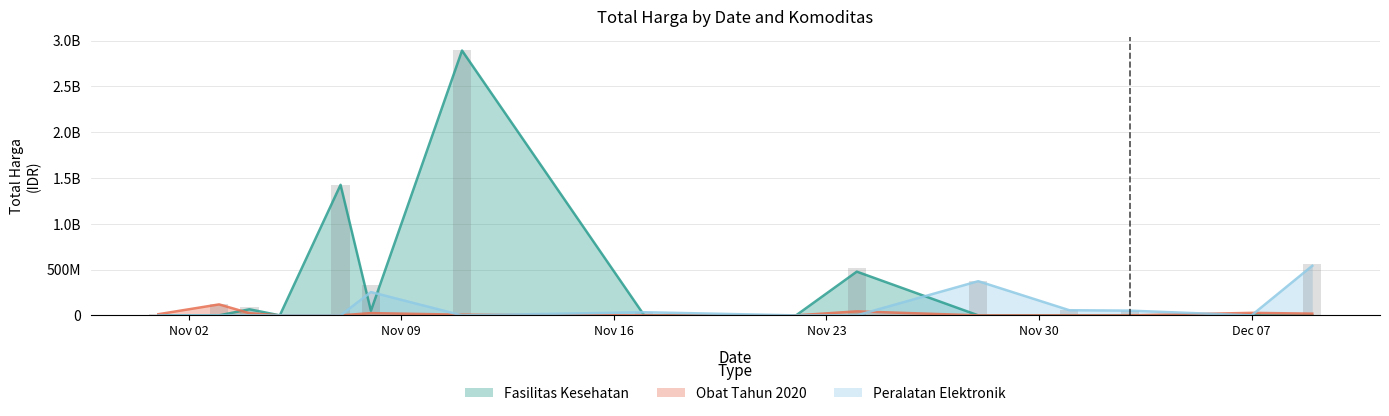

Which series has the largest total across all categories?

Fasilitas Kesehatan